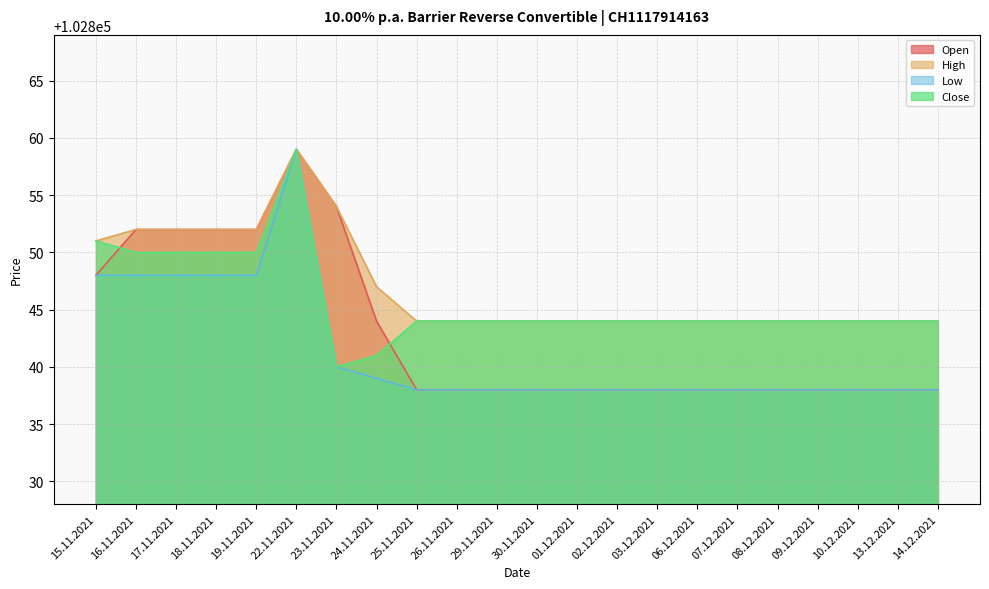

True or false: Close and Low intersect in this chart.

False